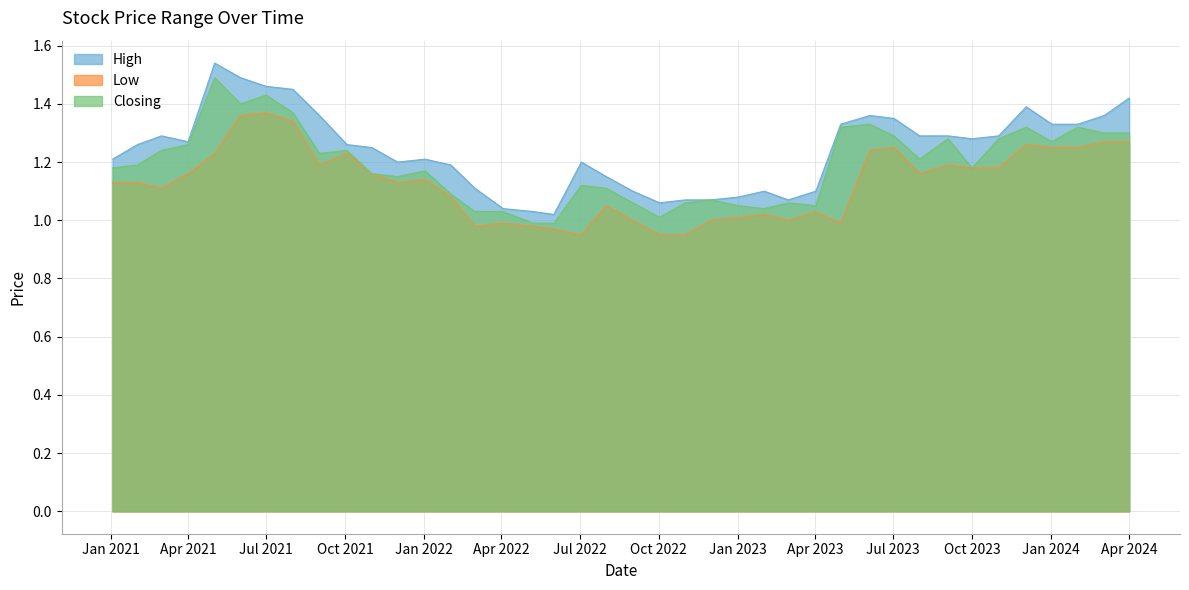

Where is the first local minimum for High?

Apr 2021